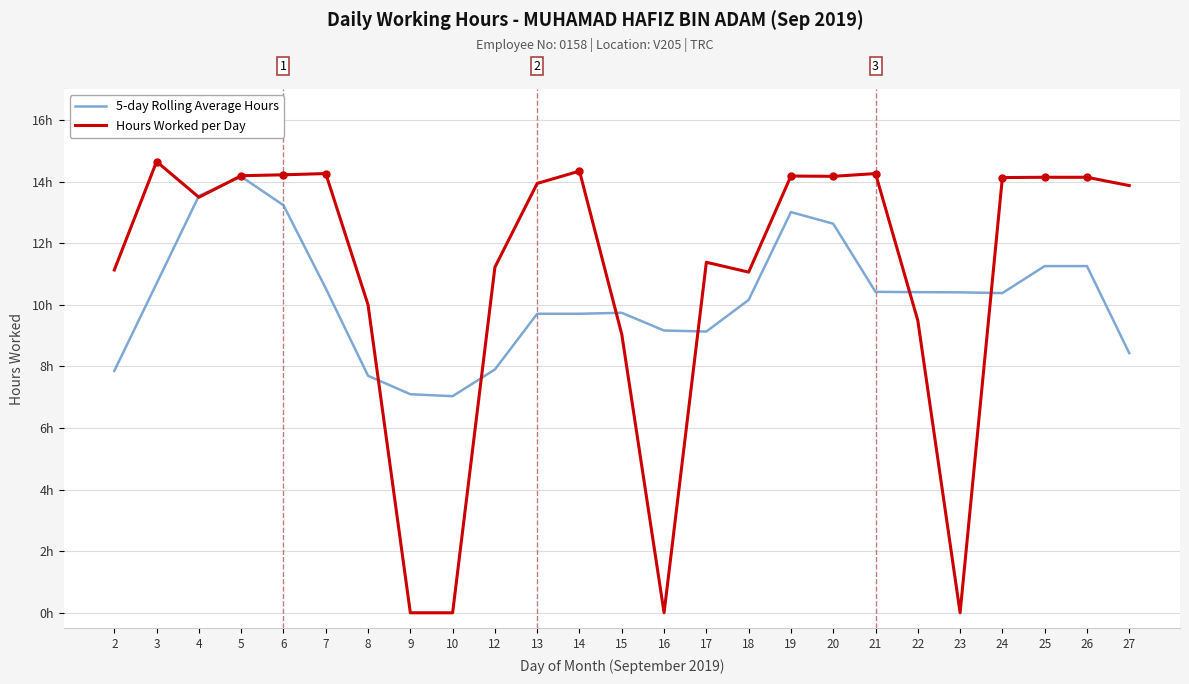

Reading left to right, list all the values displayed in this chart.

5-day Rolling Average Hours: 2=7.9	3=10.7	4=13.5	5=14.2	6=13.2	7=10.5	8=7.7	9=7.1	10=7.0	12=7.9	13=9.7	14=9.7	15=9.7	16=9.2	17=9.1	18=10.2	19=13.0	20=12.6	21=10.4	22=10.4	23=10.4	24=10.4	25=11.3	26=11.3	27=8.4
Hours Worked per Day: 2=11.1	3=14.7	4=13.5	5=14.2	6=14.2	7=14.3	8=10.0	9=0.0	10=0.0	12=11.2	13=13.9	14=14.3	15=9.0	16=0.0	17=11.4	18=11.1	19=14.2	20=14.2	21=14.3	22=9.5	23=0.0	24=14.1	25=14.1	26=14.1	27=13.9